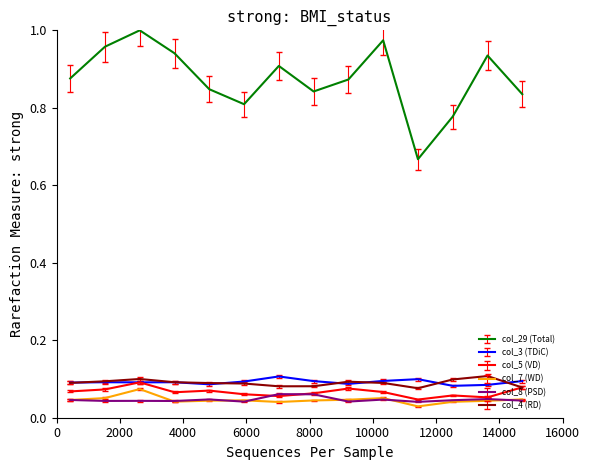

True or false: col_8 (PSD) and col_4 (RD) intersect in this chart.

False